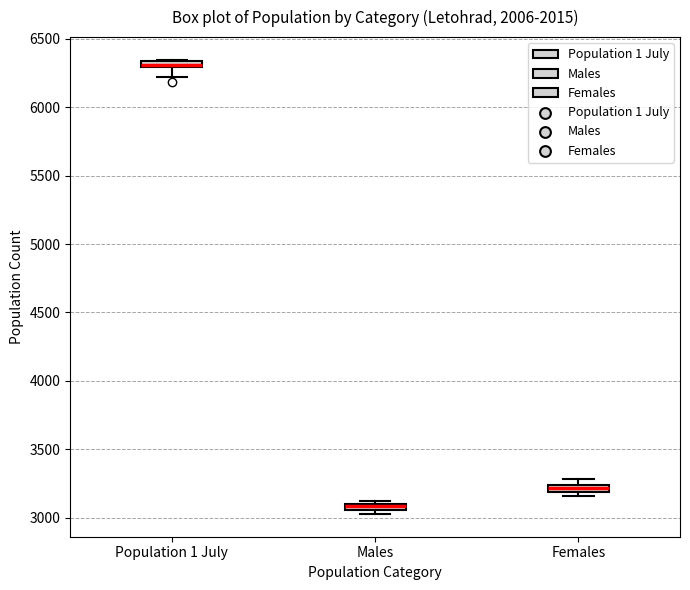

Which box has the highest median line?

Population 1 July